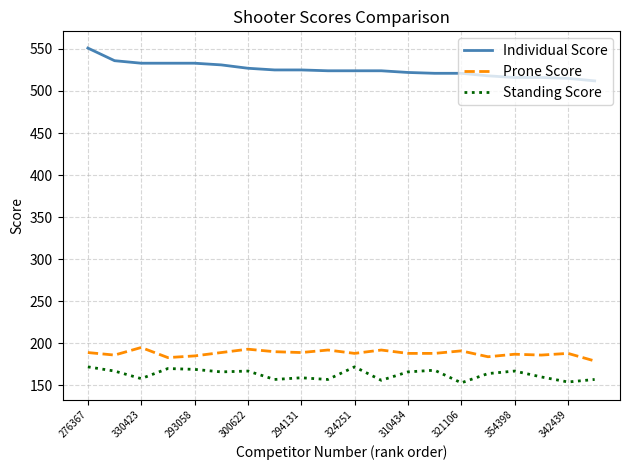

Which series has the largest total across all categories?

Individual Score